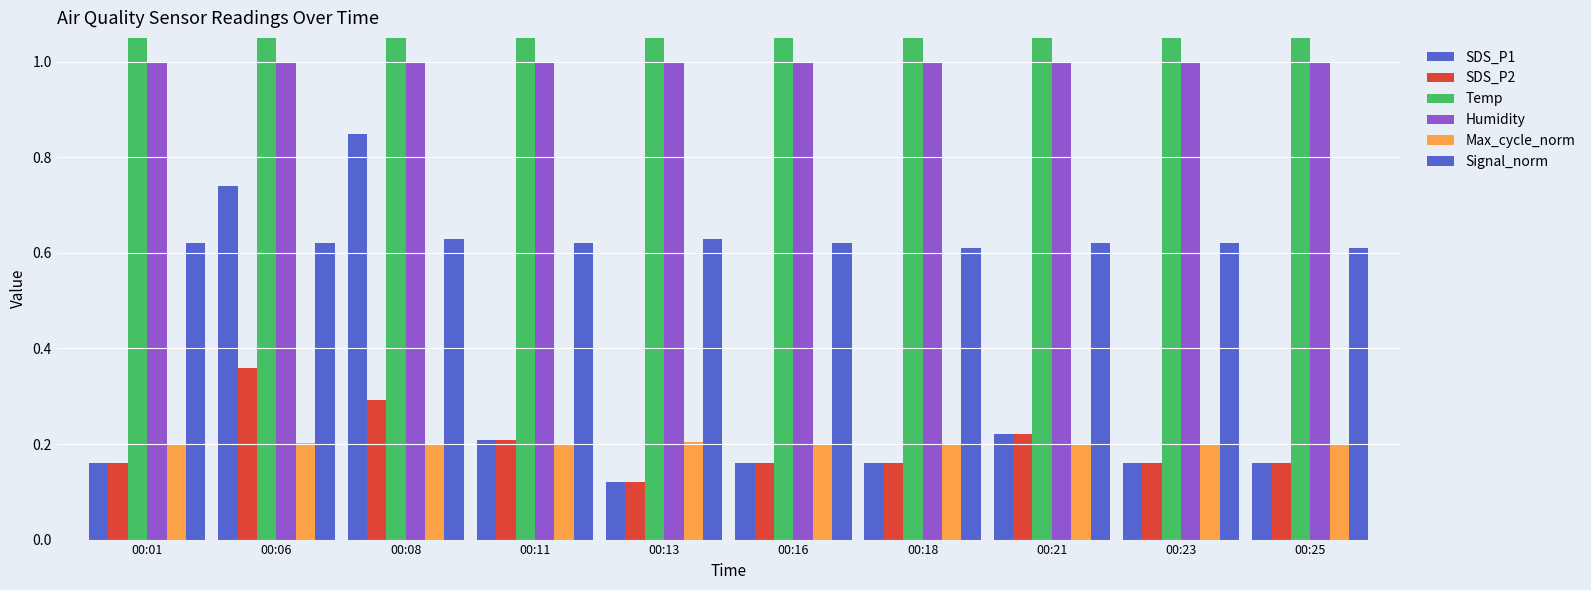

Does the chart contain stacked bars?

No